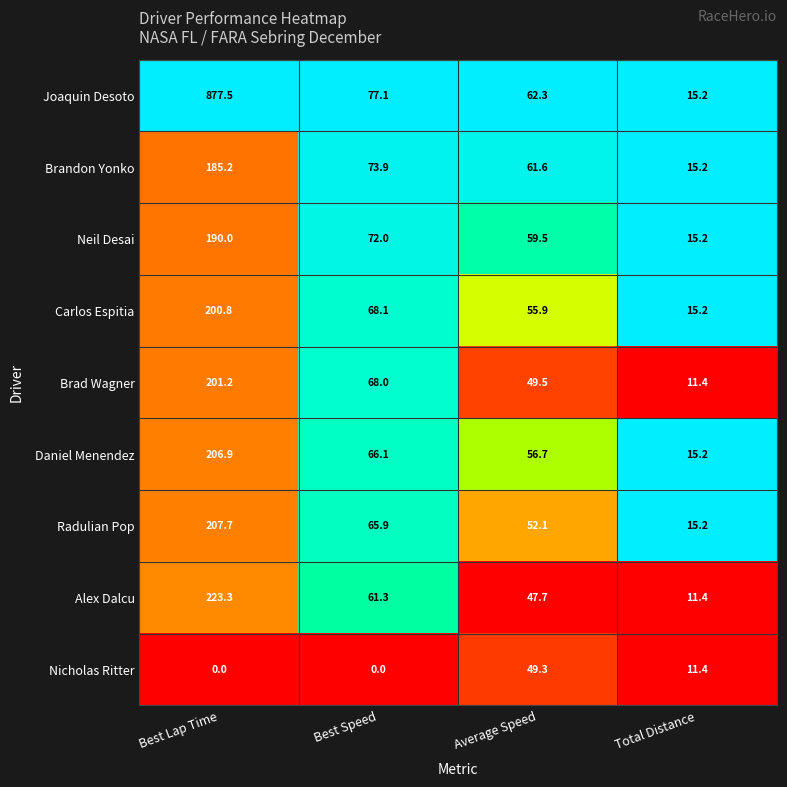

Which series has the largest range (max minus min)?

Joaquin Desoto